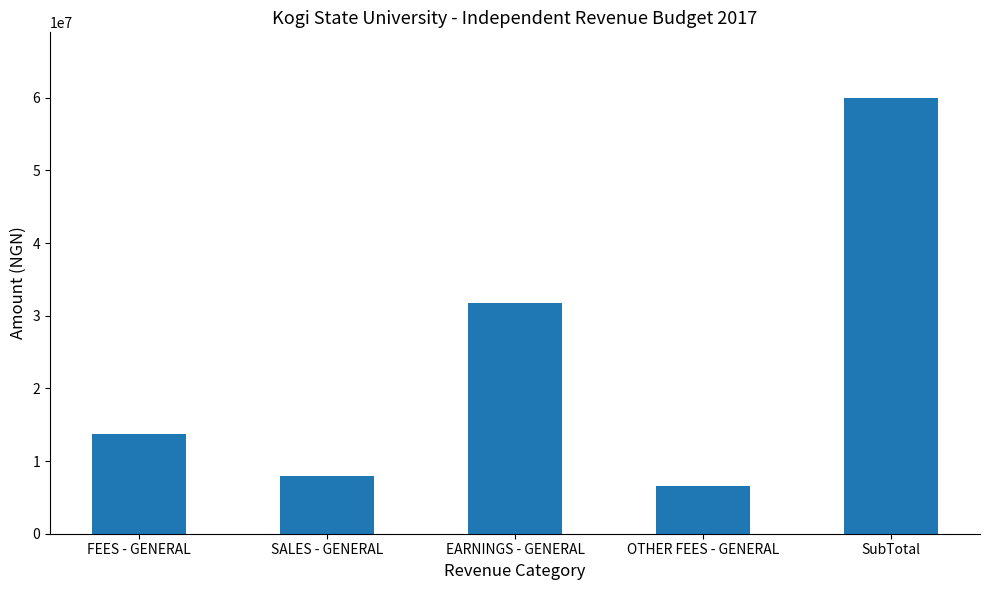

What is the change in value from SALES - GENERAL to OTHER FEES - GENERAL?

-1500000